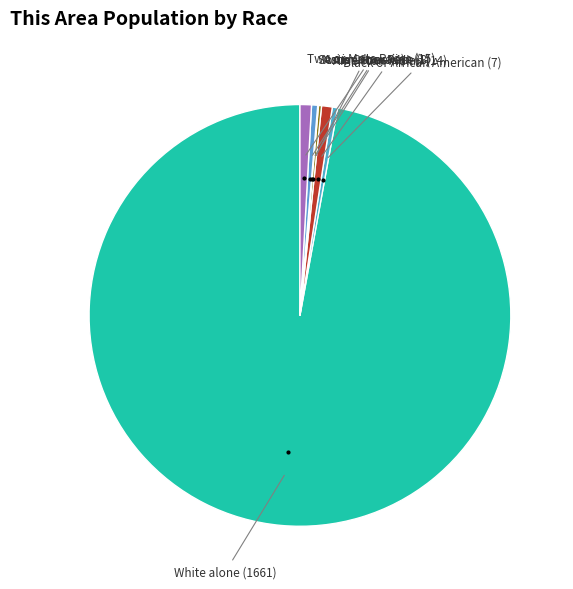

Which slice represents more than half of the pie?

White alone